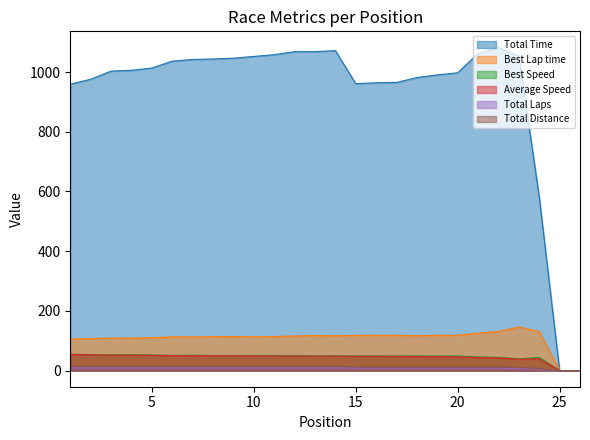

What is the total value across all series at 6?

1274.0